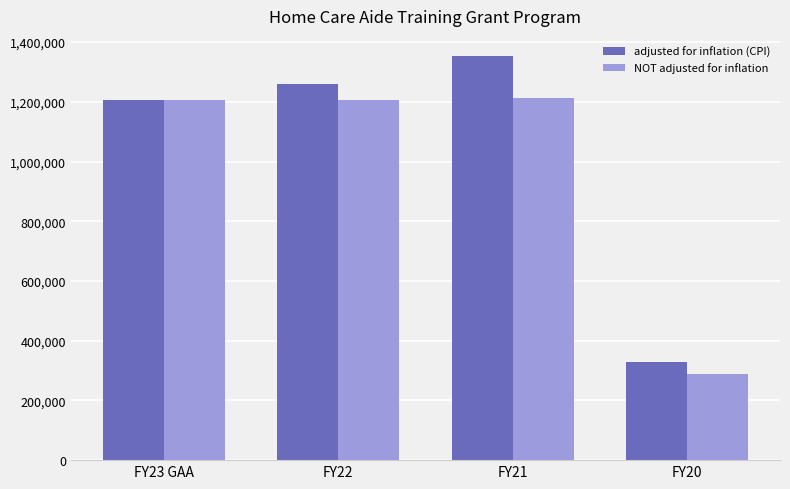

What are all the series names shown in the legend?

adjusted for inflation (CPI), NOT adjusted for inflation